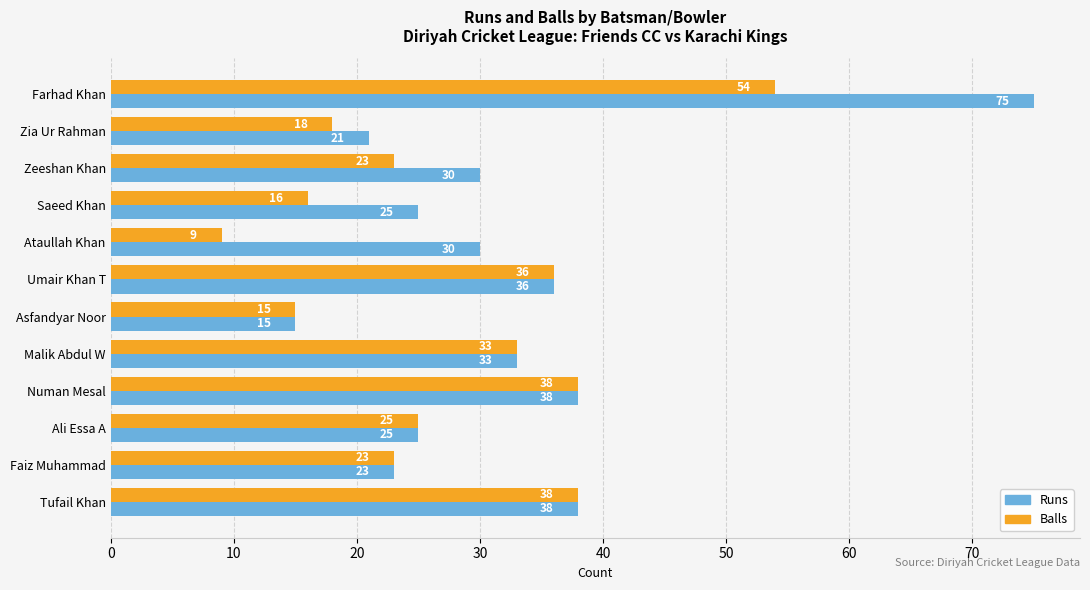

How many data points in Balls are less than 25?

6